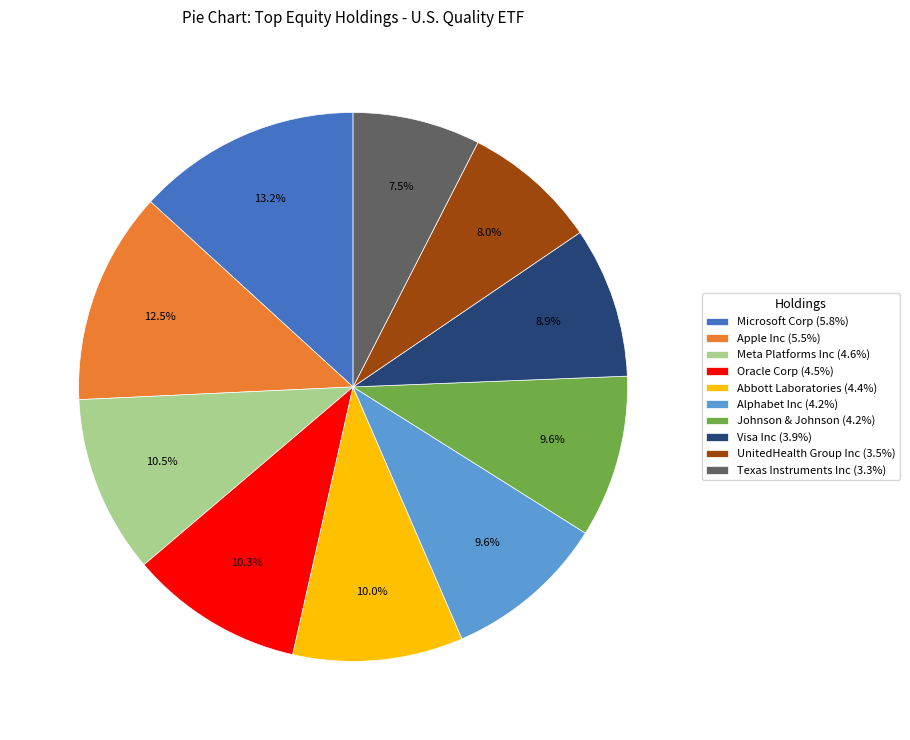

To the nearest percent, what is the combined percentage of Texas Instruments Inc and Visa Inc?

16%